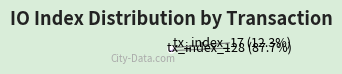

How many segments does this pie chart have?

2